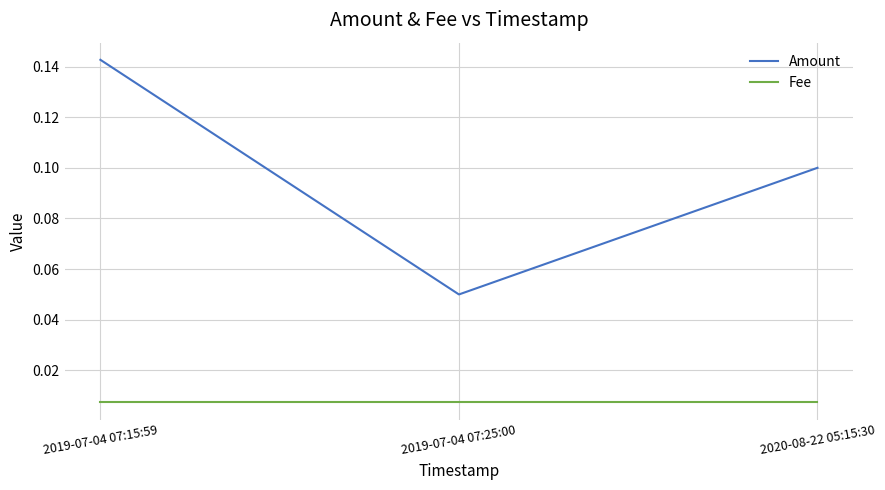

At how many categories does at least one series exceed 0?

3